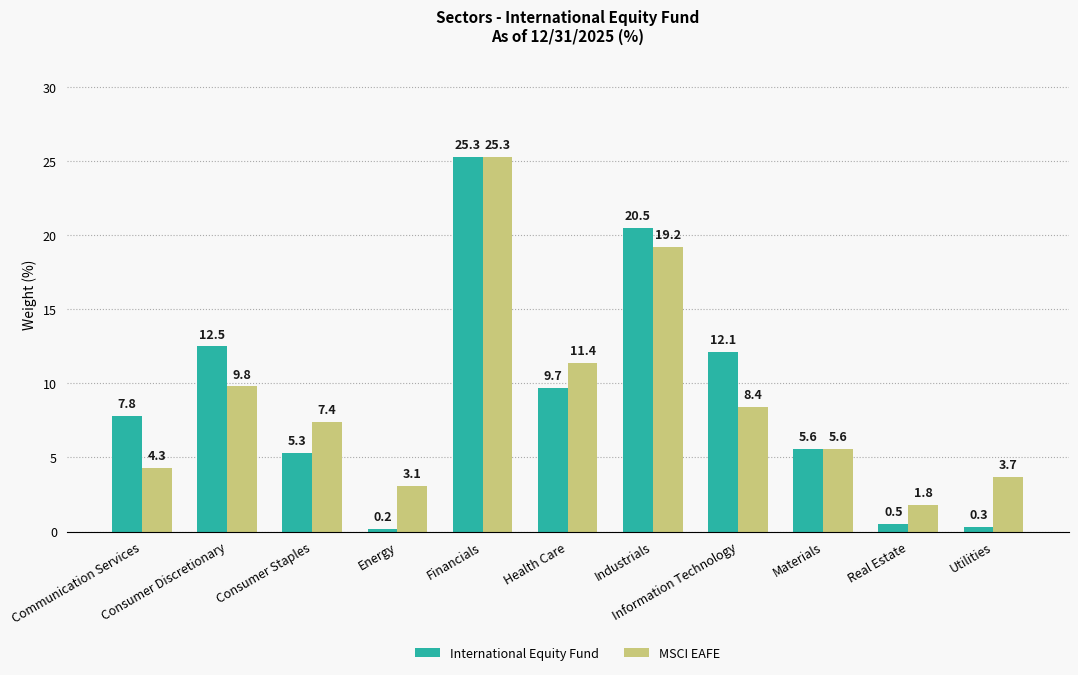

List the series in order of their overall mean, highest first.

MSCI EAFE, International Equity Fund